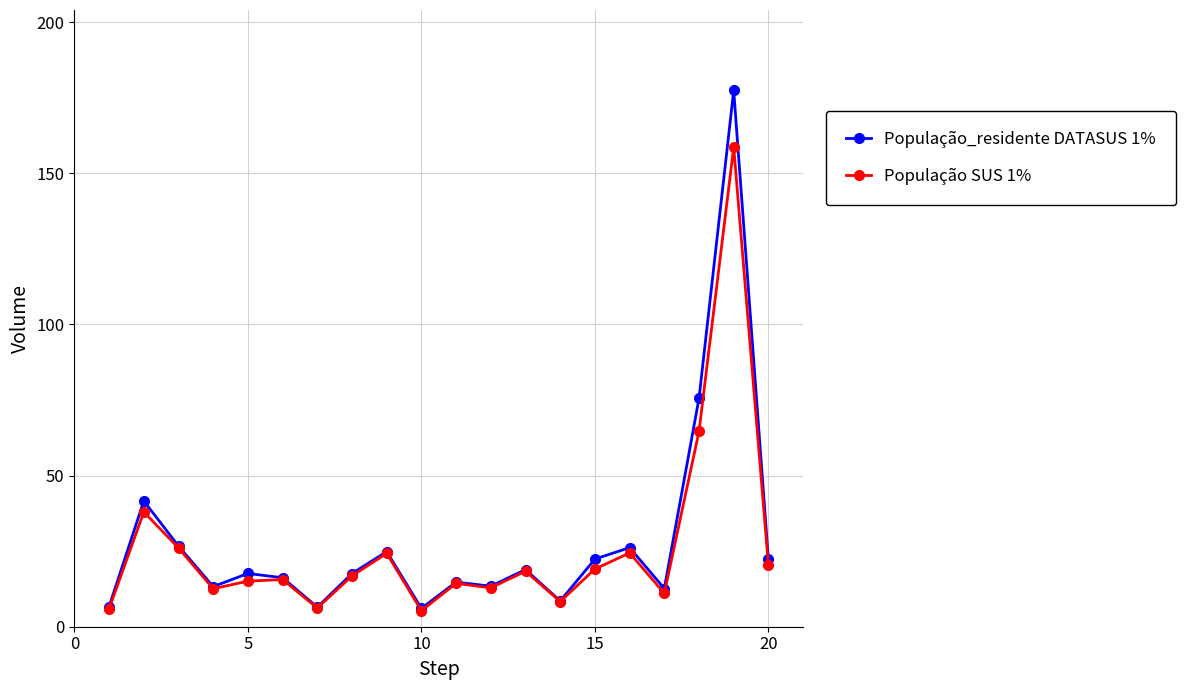

How many data points does each series have?

20